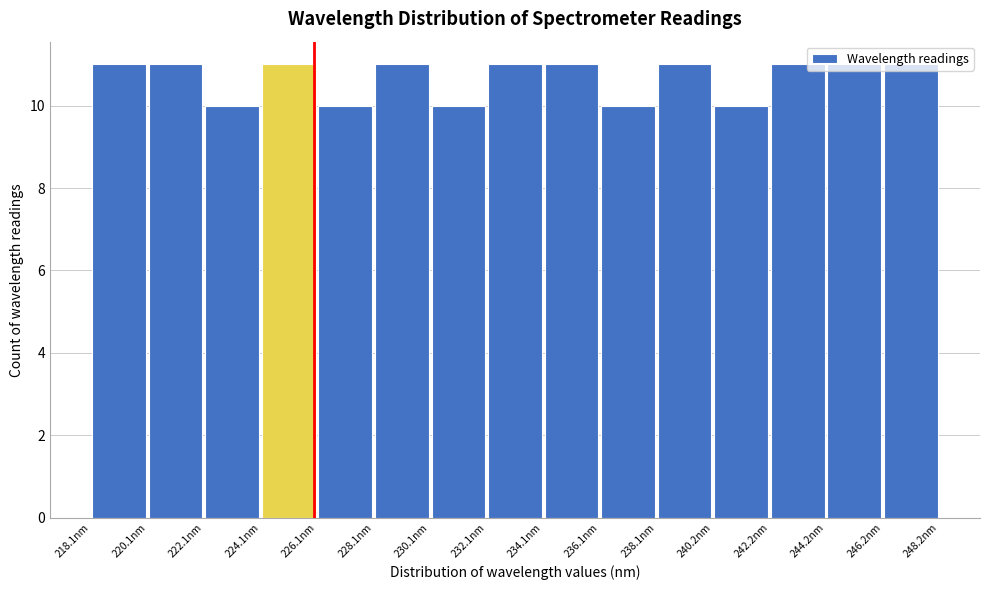

Reading left to right, transcribe this chart: for each bar, give the range it covers on the x-axis and its height. Neither the bar edges nor the heights are printed on the chart, so give them approximately, as read against the axes.

218 to 220: 11
220 to 222: 11
222 to 224: 10
224 to 226: 11
226 to 228: 10
228 to 230: 11
230 to 232: 10
232 to 234: 11
234 to 236: 11
236 to 238: 10
238 to 240: 11
240 to 242: 10
242 to 244: 11
244 to 246: 11
246 to 248: 11